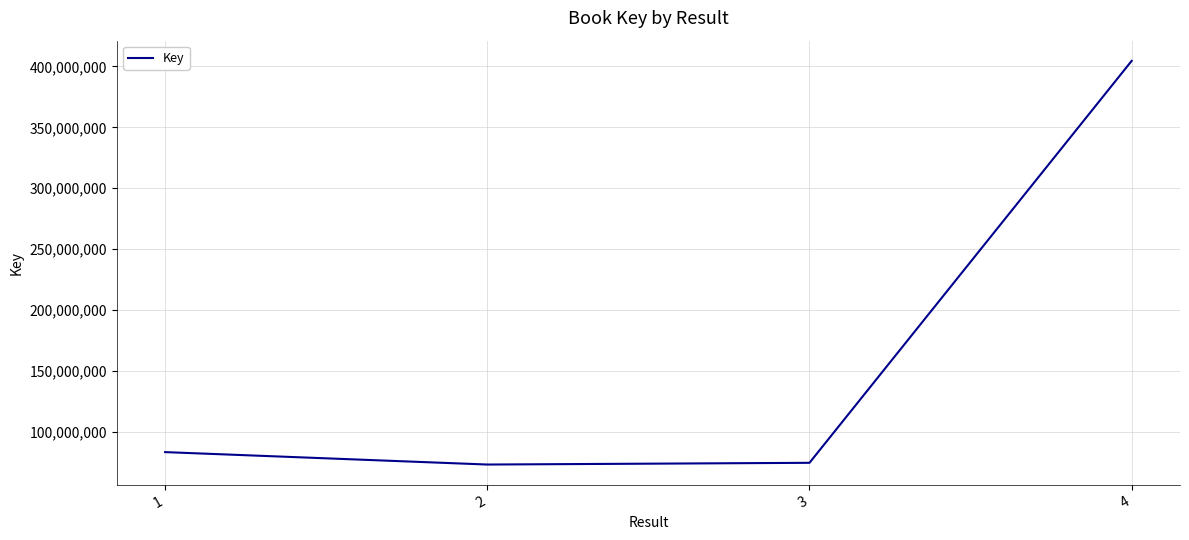

How many lines are shown in the chart?

1